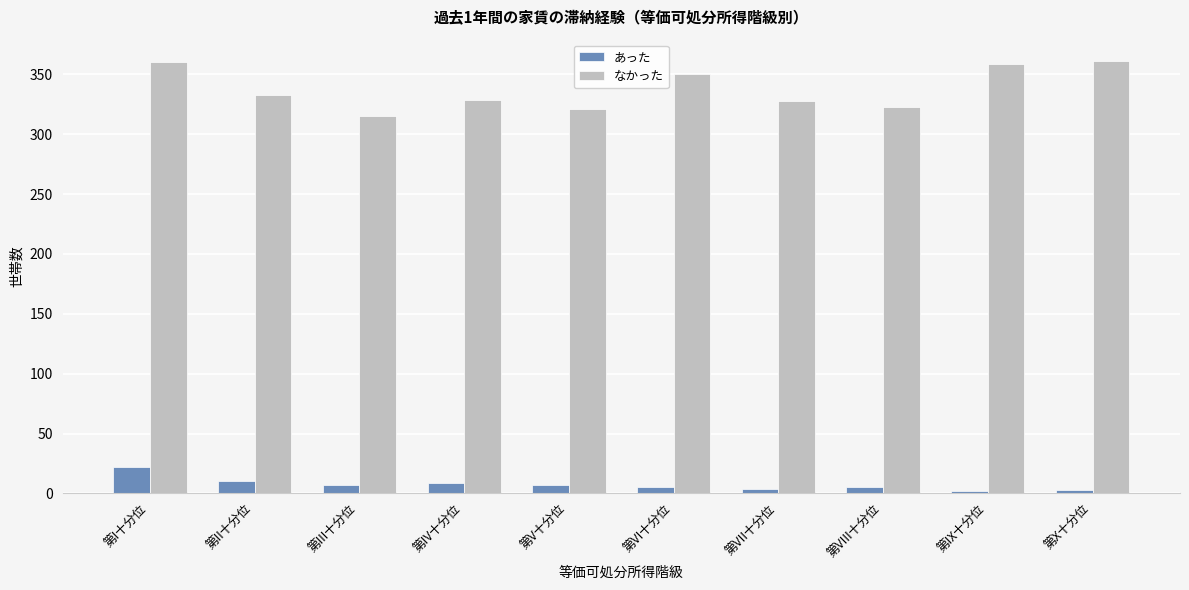

Does the chart contain any negative values?

No